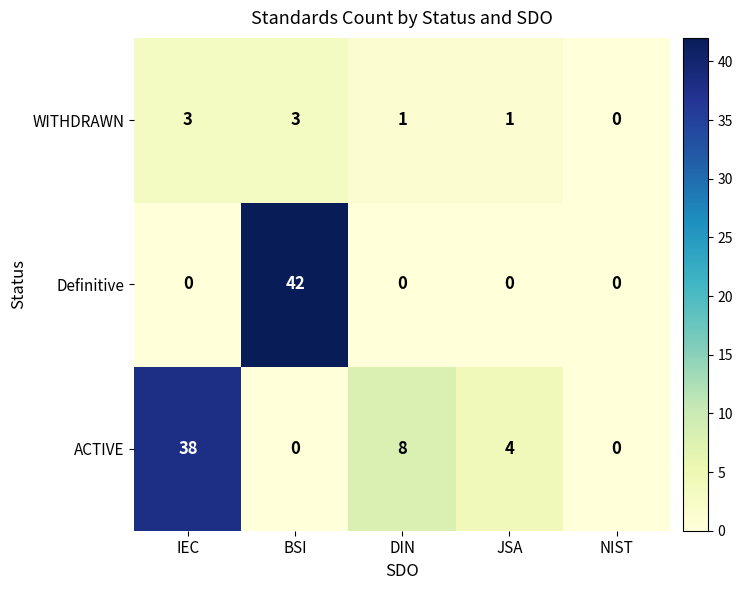

What is the difference between the second highest and second lowest values in the ACTIVE series?

8